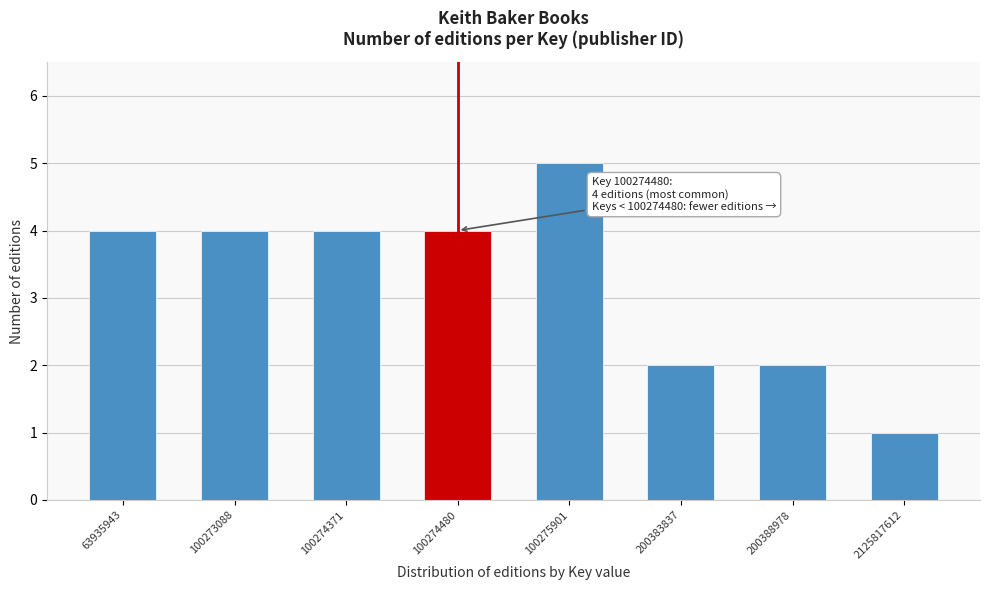

Reading left to right, extract all data points from this chart.

63935943=4	100273088=4	100274371=4	100274480=4	100275901=5	200383837=2	200388978=2	2125817612=1